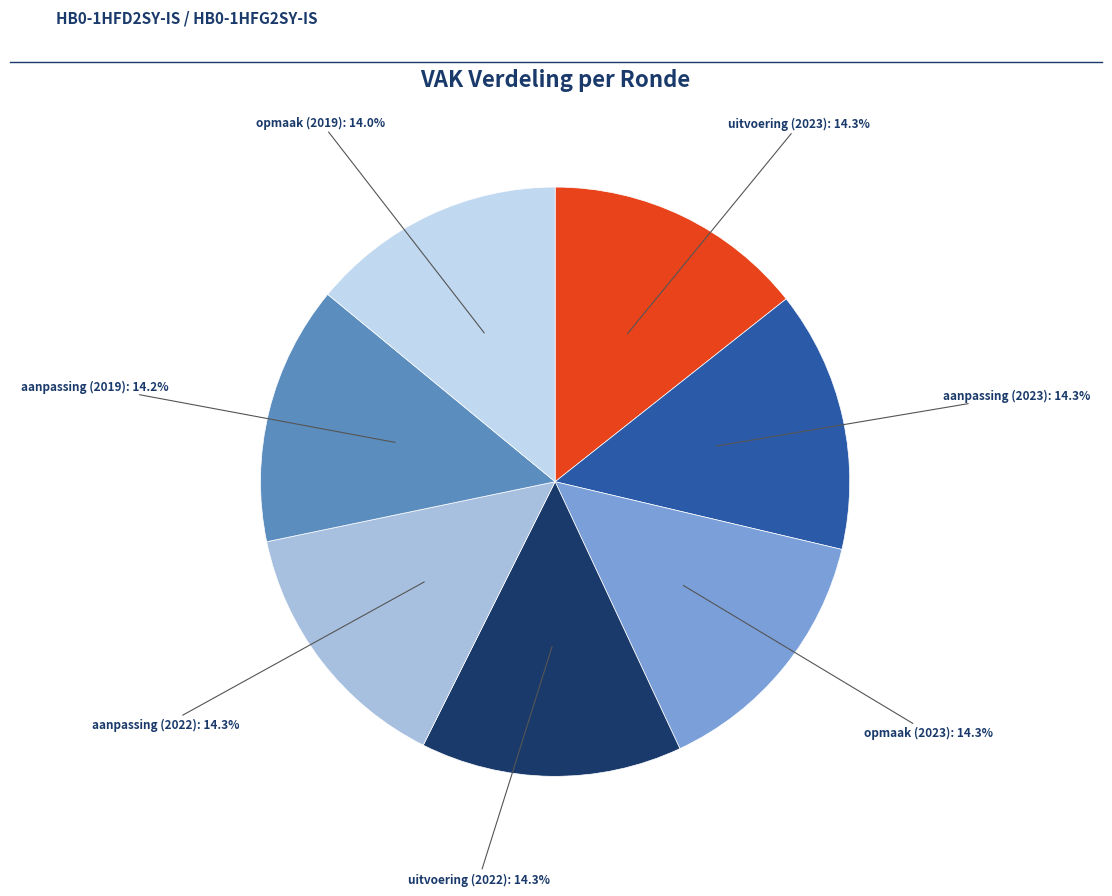

Count the number of slices in the pie.

7